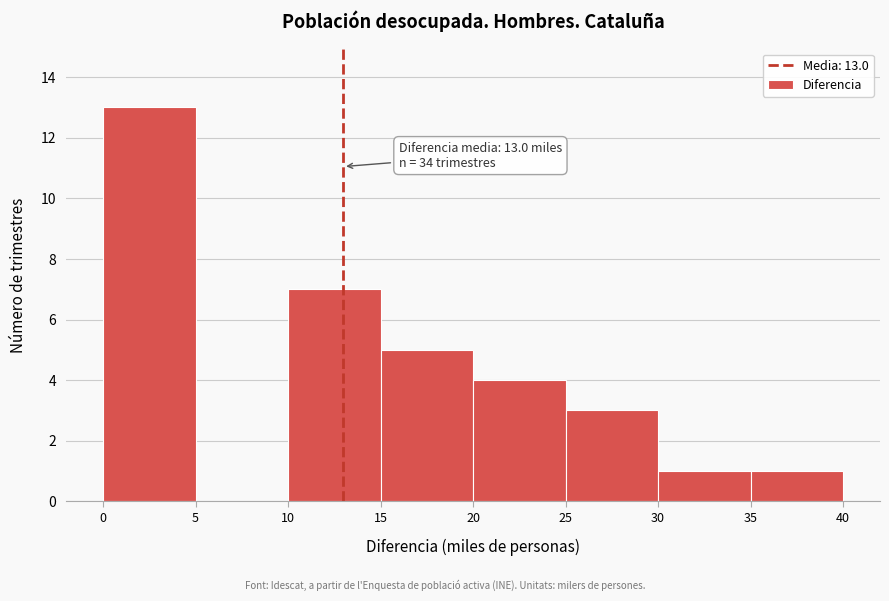

Over which range of the x-axis is the bar tallest?

0 to 5